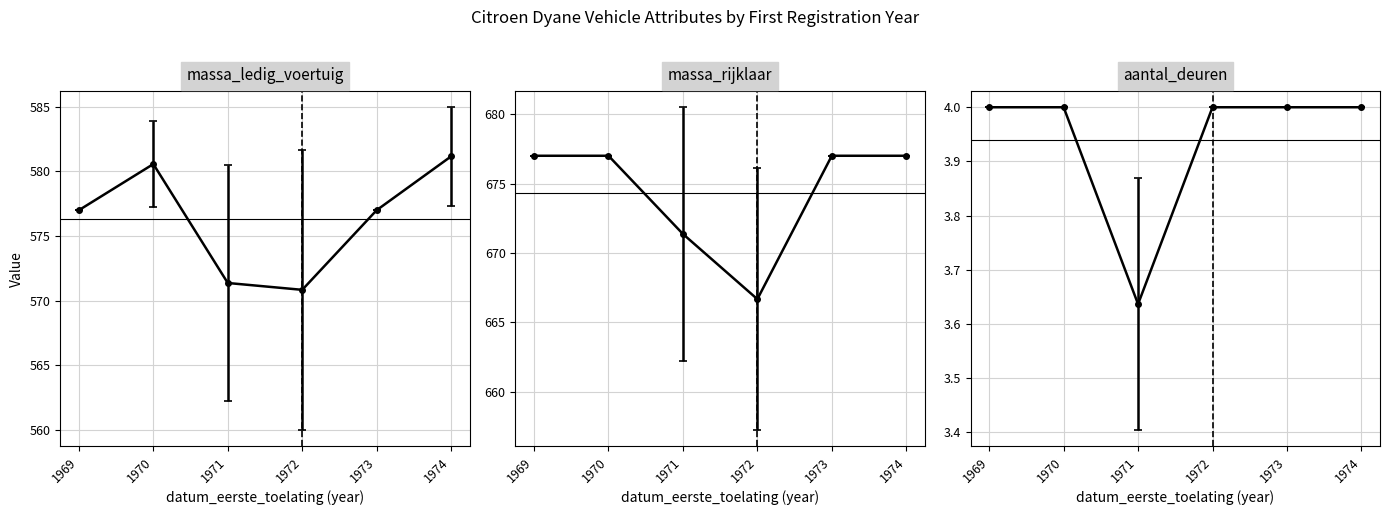

Which category has the highest value across all series?

1971